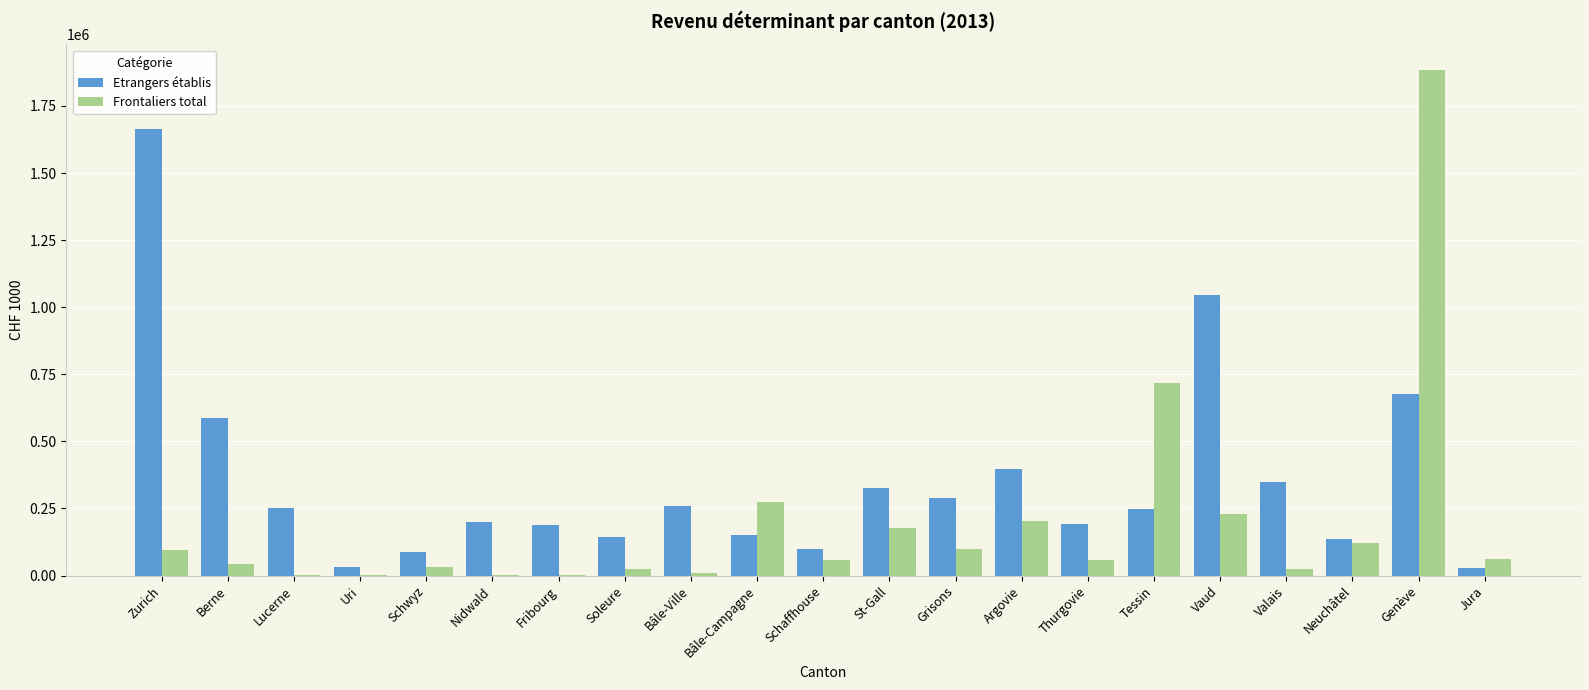

Is the value of Frontaliers total at Zurich greater than the value of Etrangers établis at Uri?

Yes